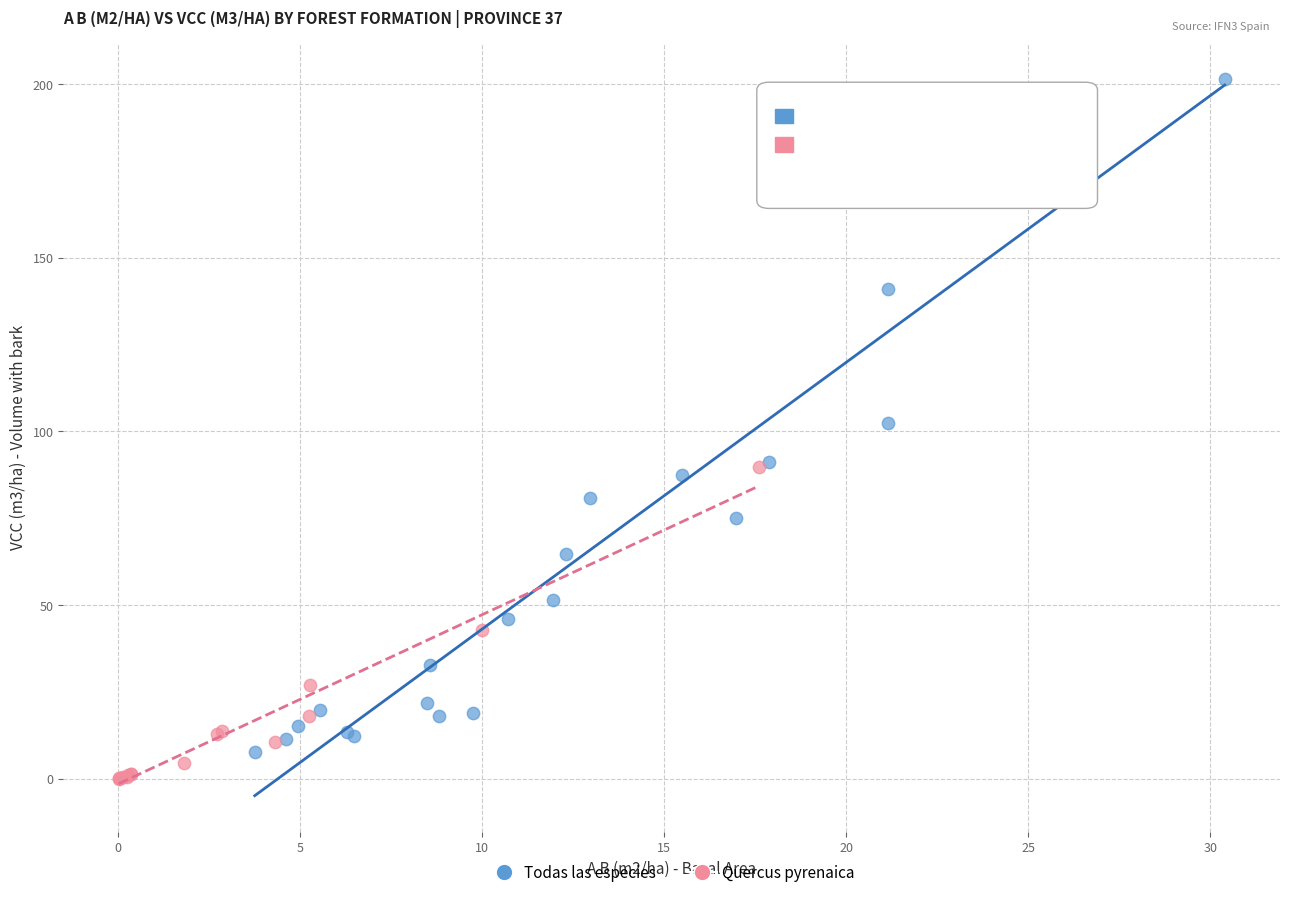

Which series contains the highest Y value?

Todas las especies